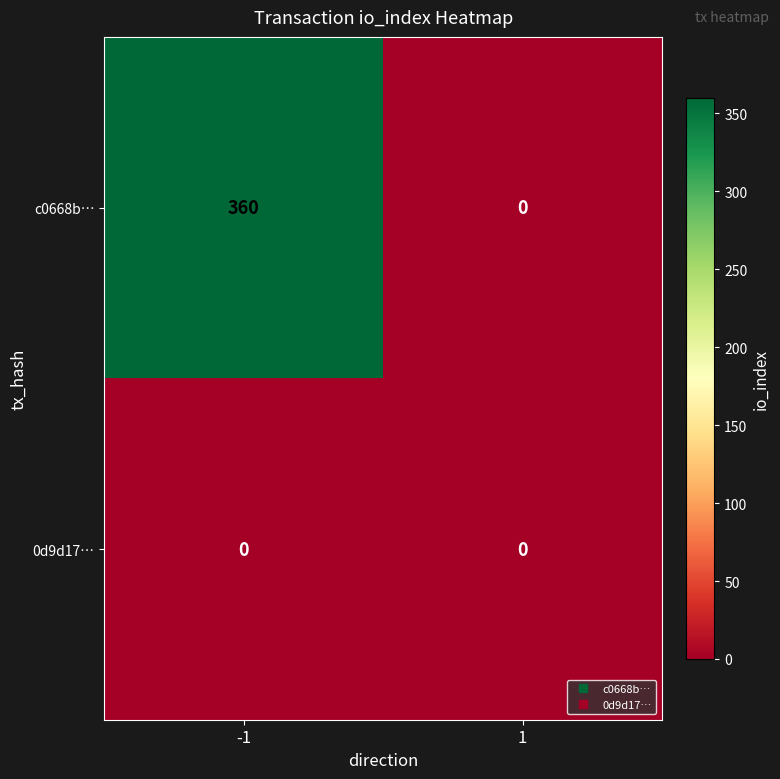

What is the difference between the c0668b… values at -1 and 1?

360